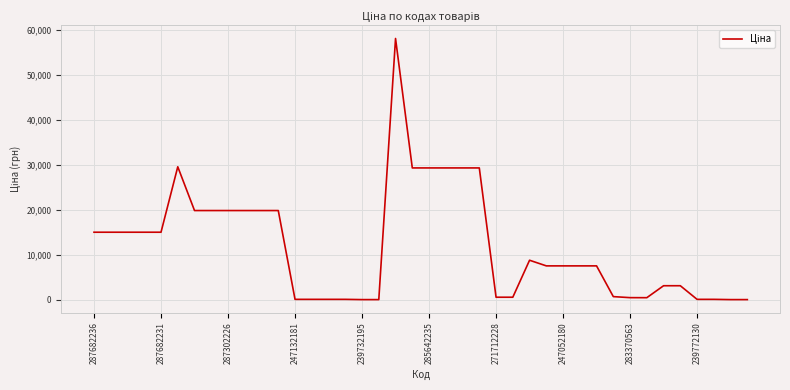

What is the greatest value displayed?

58037.0